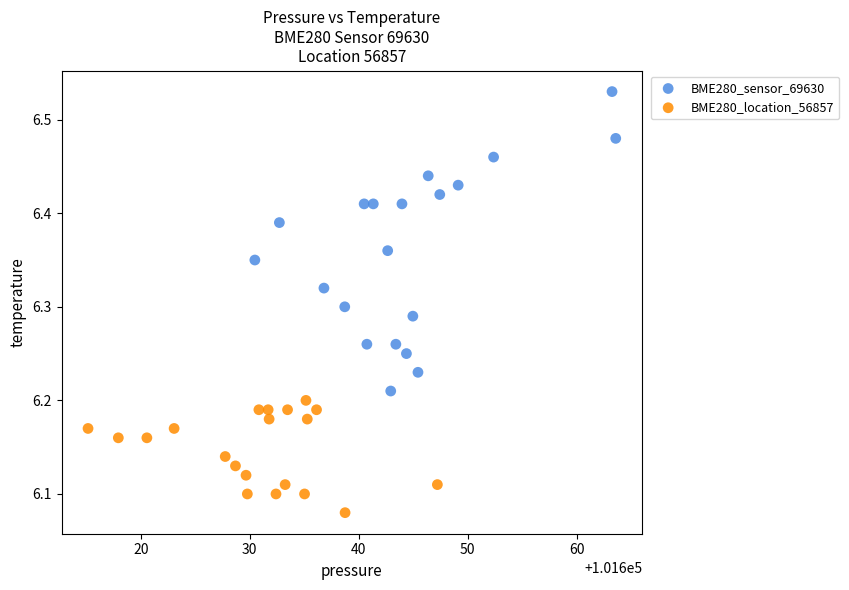

Which series reaches the minimum Y coordinate?

BME280_location_56857